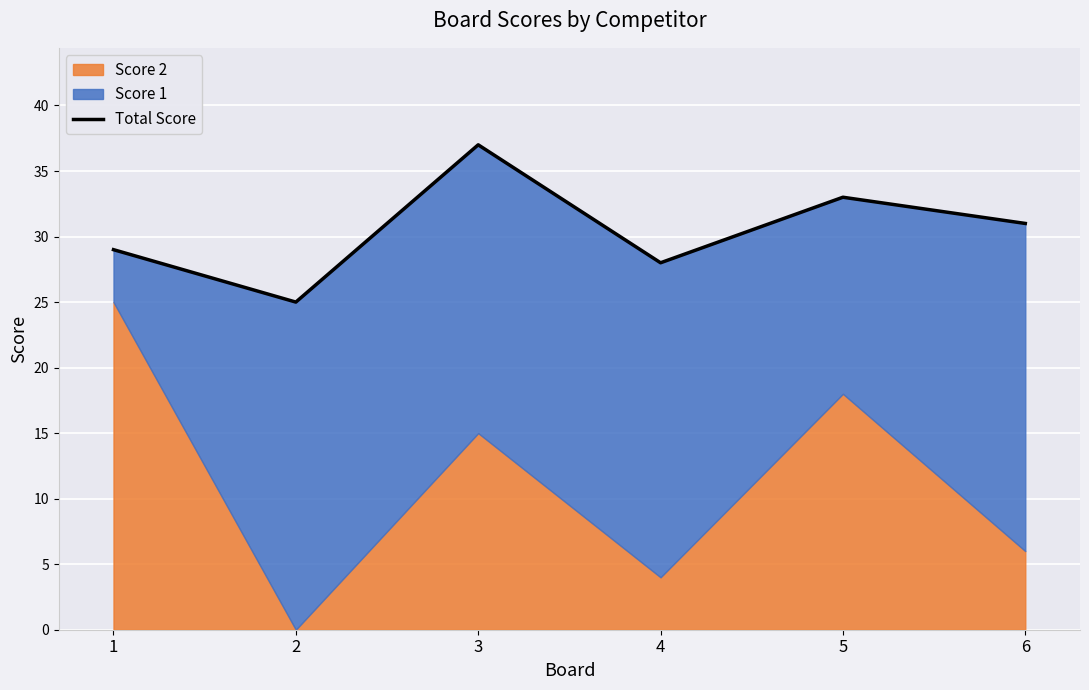

At which label does the data first exceed 31?

3